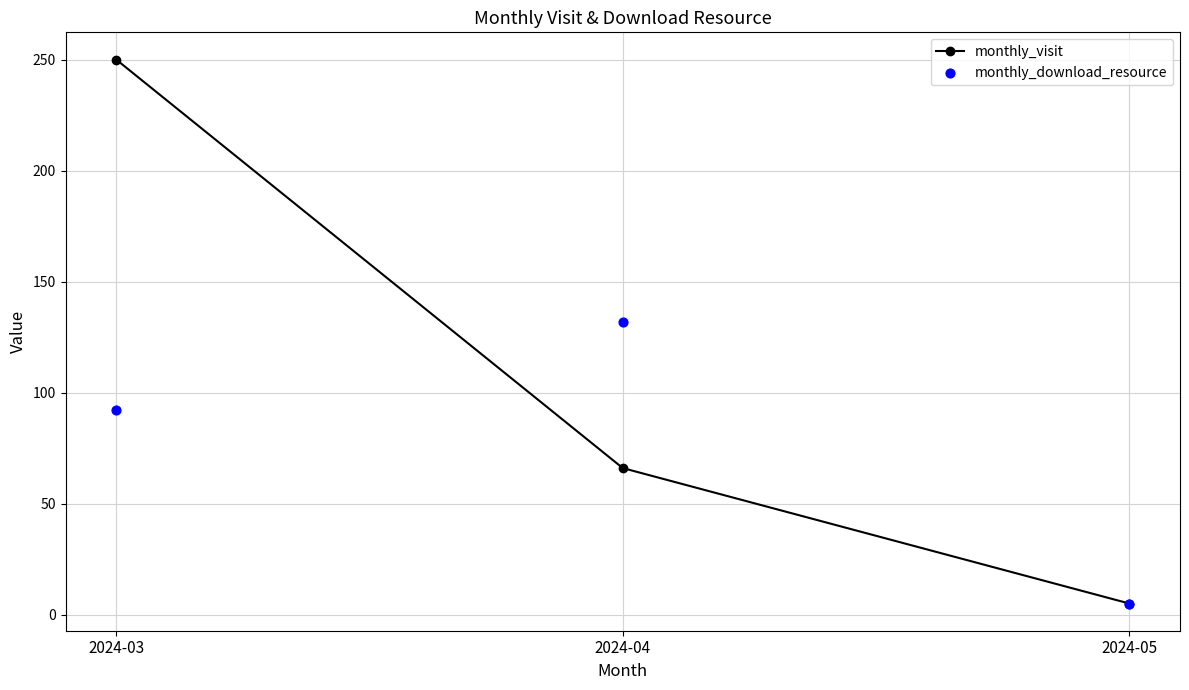

Is the value of monthly_visit at 2024-05 greater than the value of monthly_download_resource at 2024-05?

No